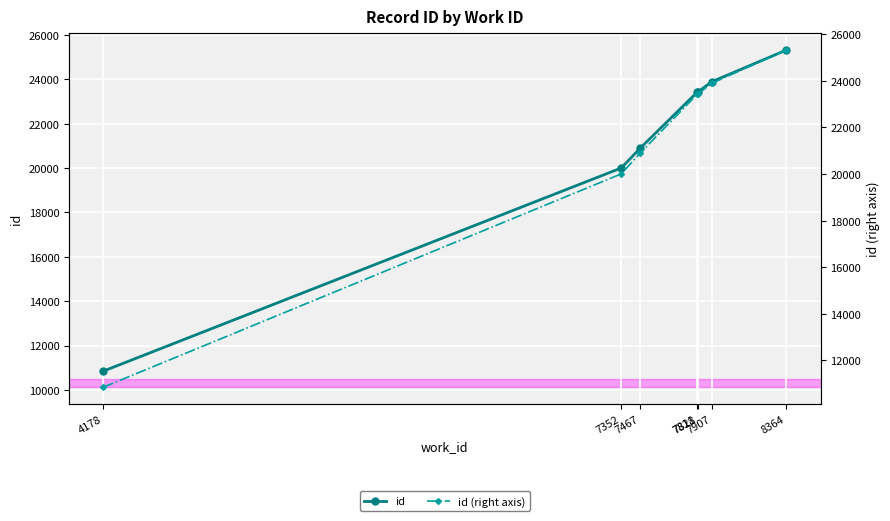

Which category has the highest value across all series?

8364